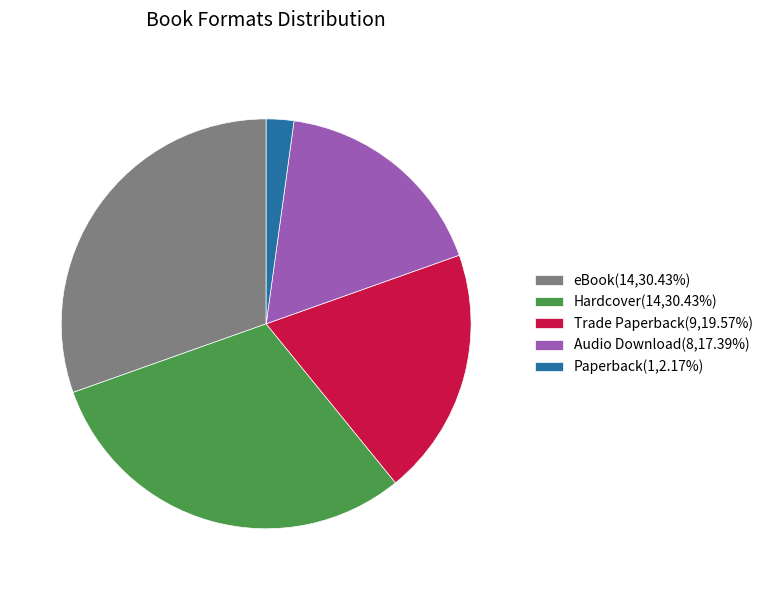

Is there a majority slice in this chart?

No